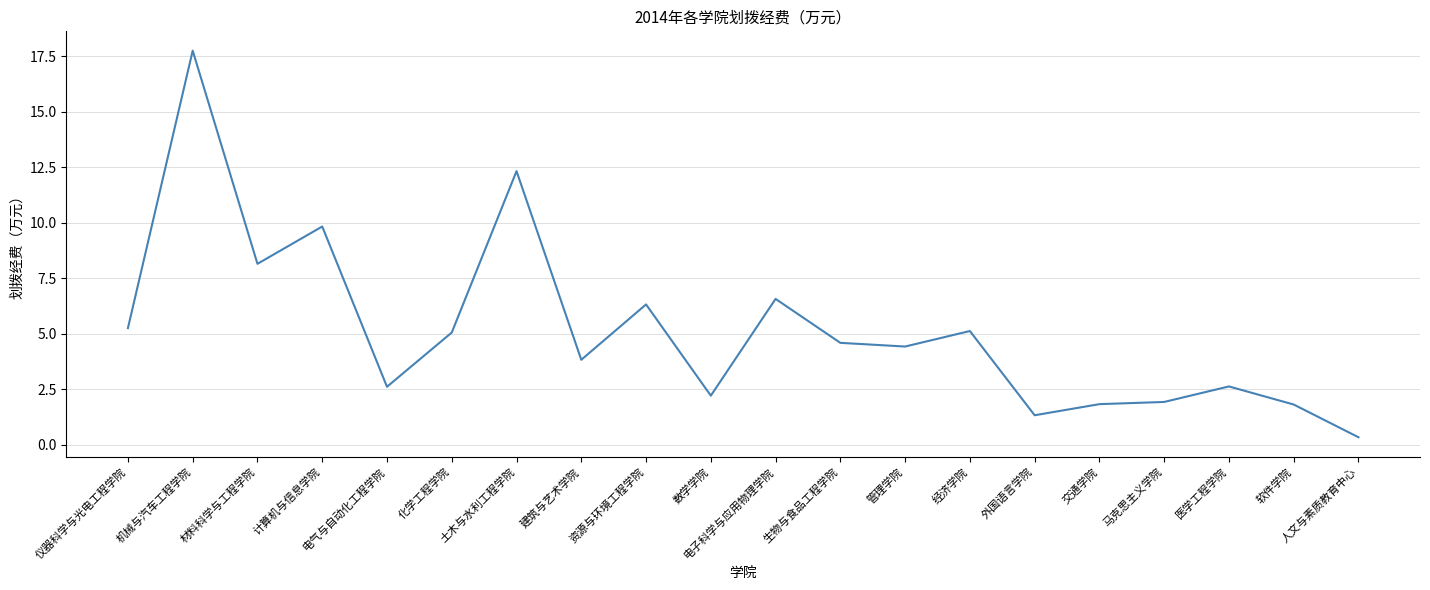

The chart shows a value of 5.3 at 仪器科学与光电工程学院. True or false?

True